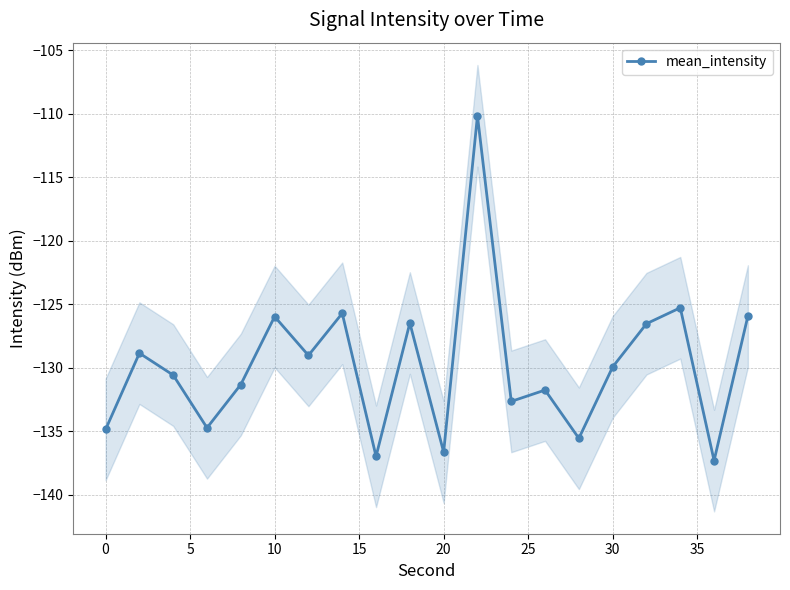

How many data points are less than -129?

12